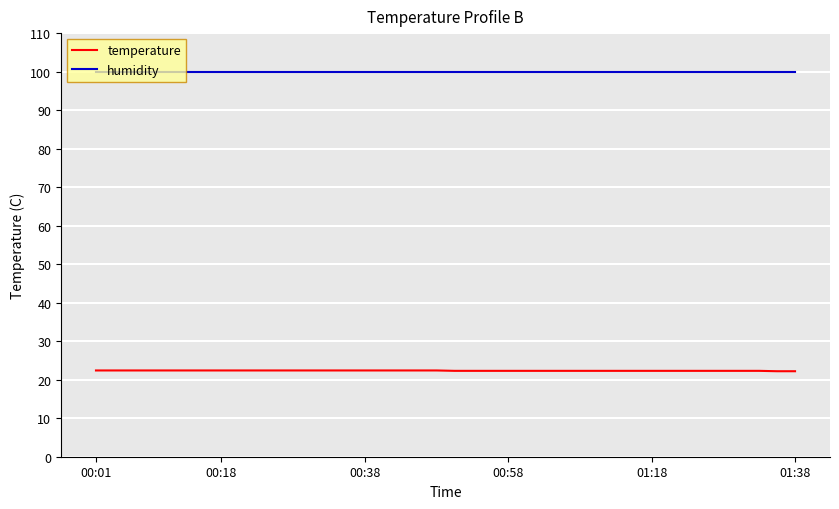

Rank the series by their average value, from lowest to highest.

temperature, humidity